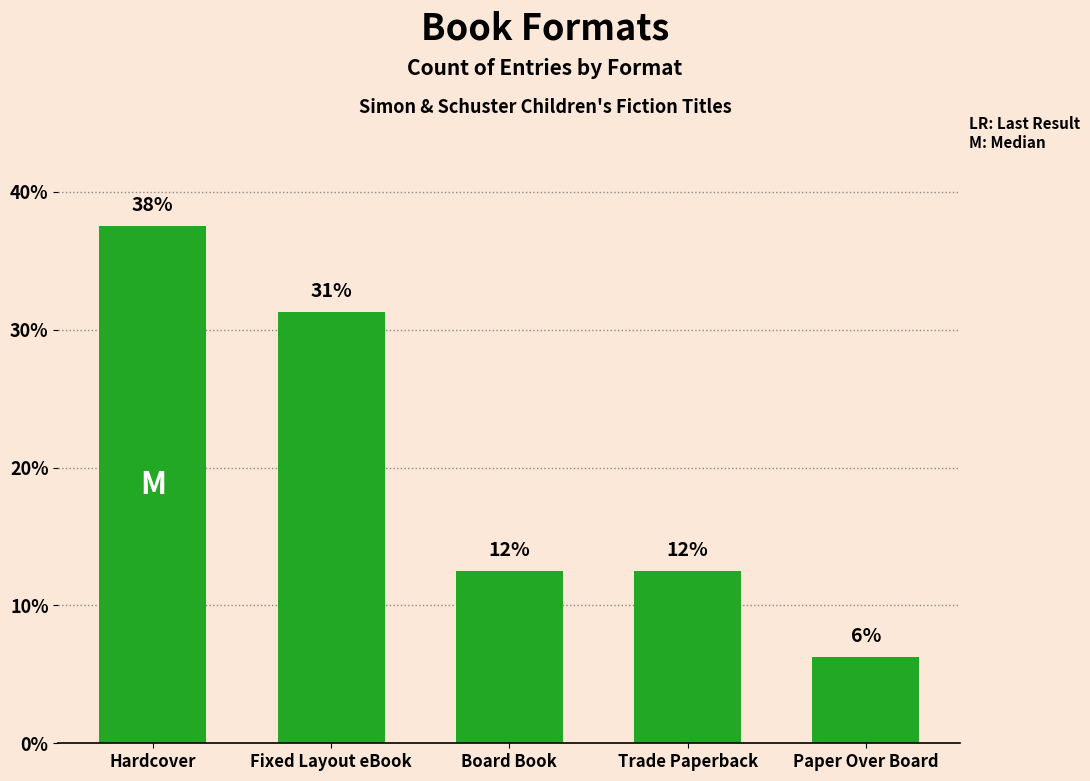

How many bars are there in total?

5